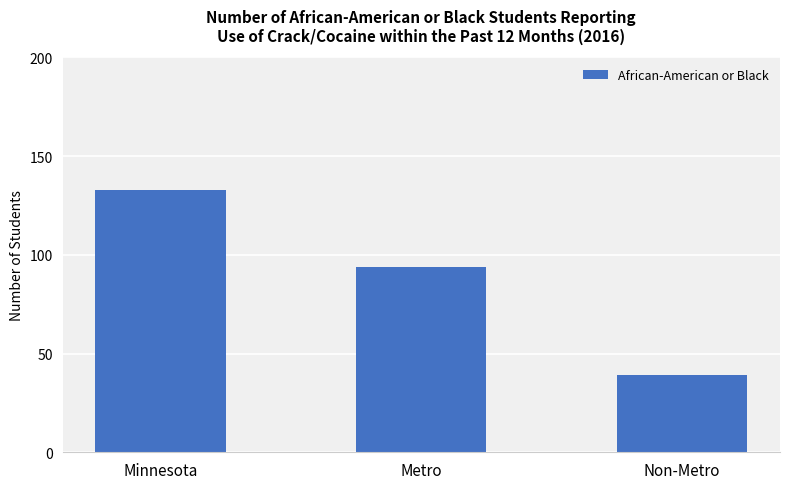

What is the maximum value shown in the chart?

133